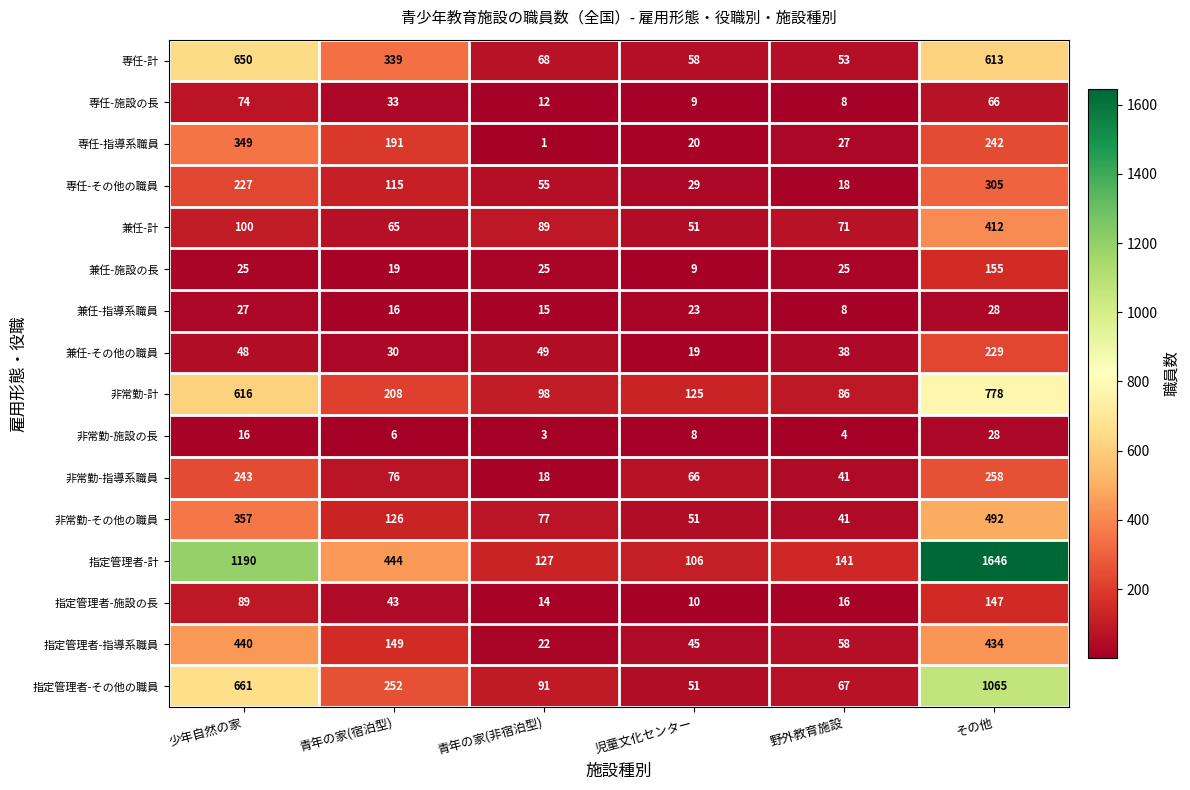

At which label is 指定管理者-指導系職員 closest to 231?

青年の家(宿泊型)